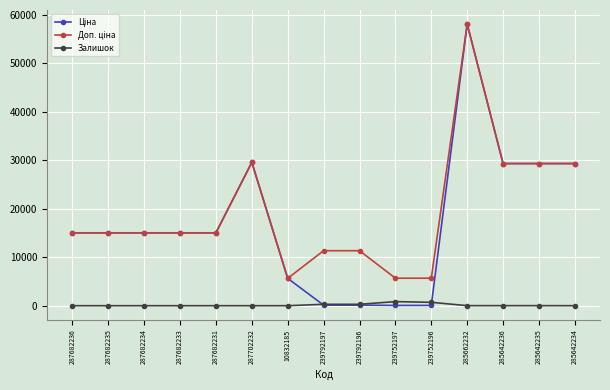

At how many categories does at least one series exceed 13221?

10